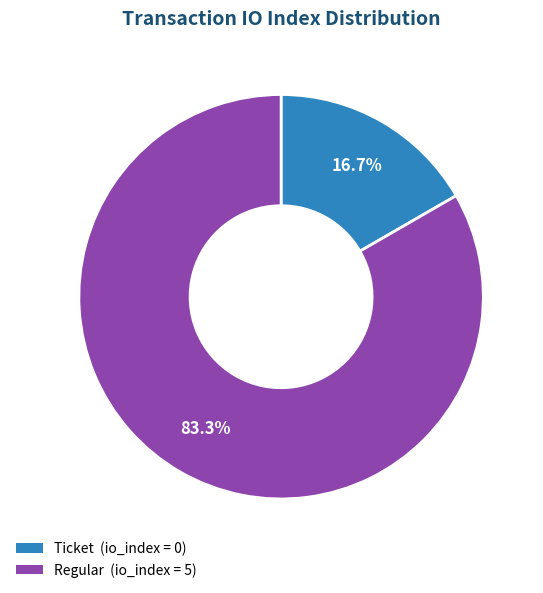

How many segments does this pie chart have?

2